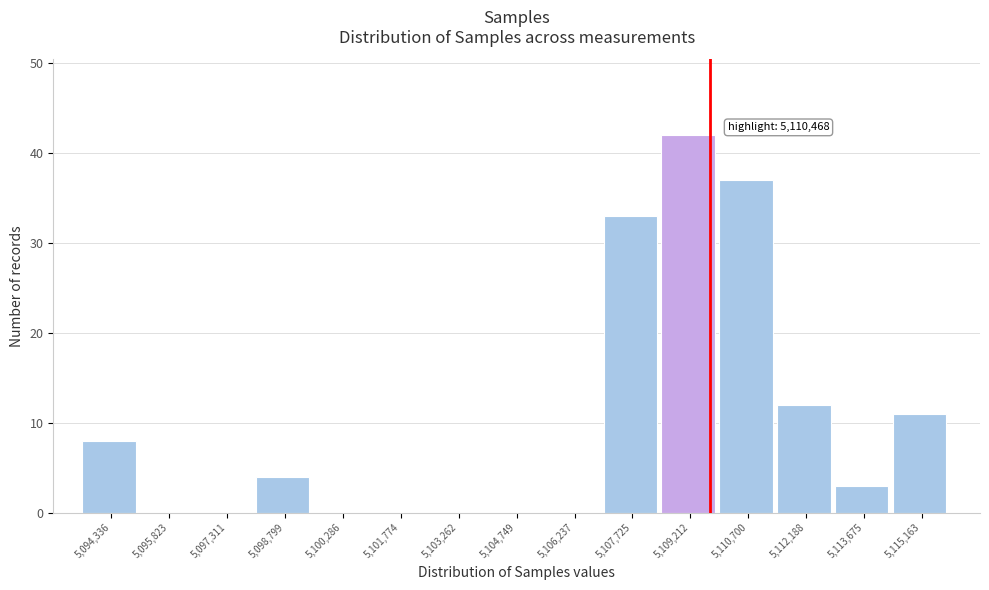

Reading right to left, extract all data points from this chart.

5,115,163=11	5,113,675=3	5,112,188=12	5,110,700=37	5,109,212=42	5,107,725=33	5,106,237=0	5,104,749=0	5,103,262=0	5,101,774=0	5,100,286=0	5,098,799=4	5,097,311=0	5,095,823=0	5,094,336=8